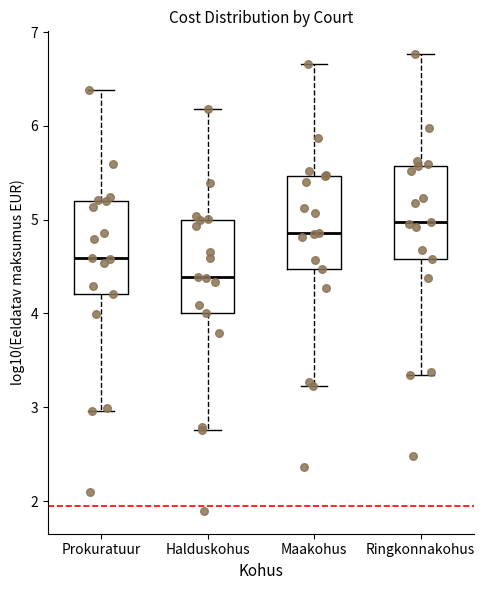

Which box has the lowest median line?

Halduskohus